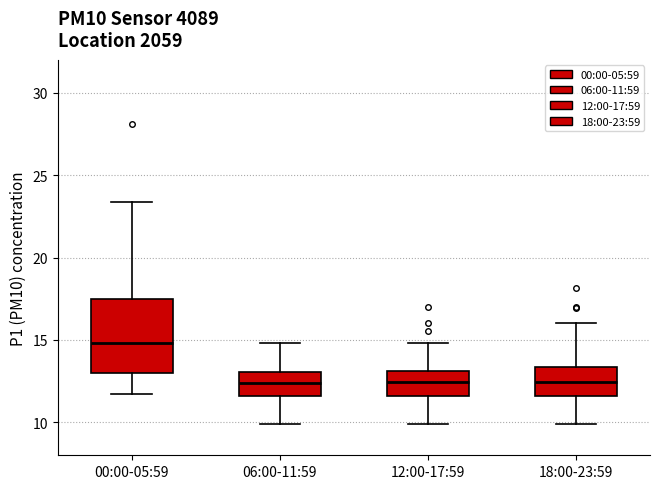

Which box has the highest median line?

00:00-05:59